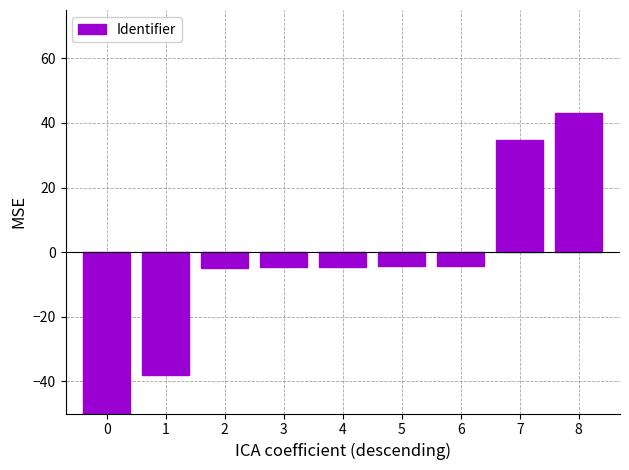

What is the minimum value shown in the chart?

-55.0